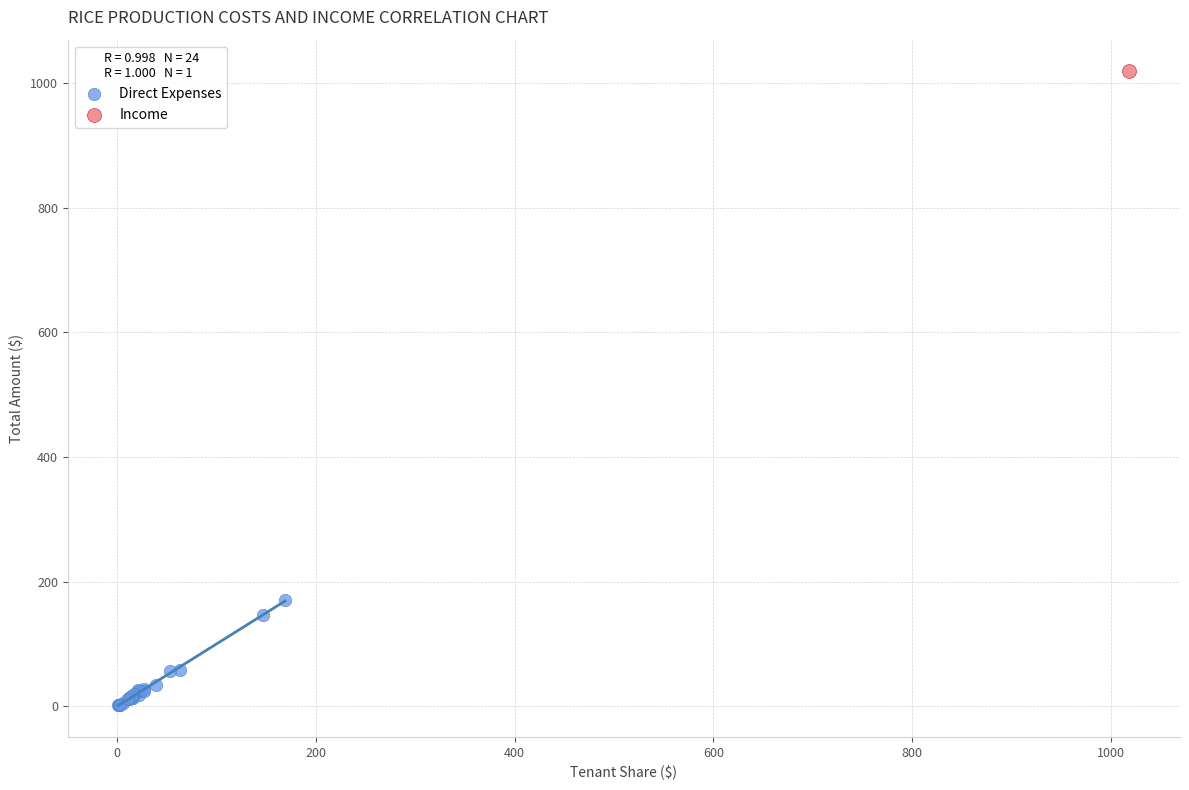

What are all the series names shown in the legend?

Direct Expenses, Income